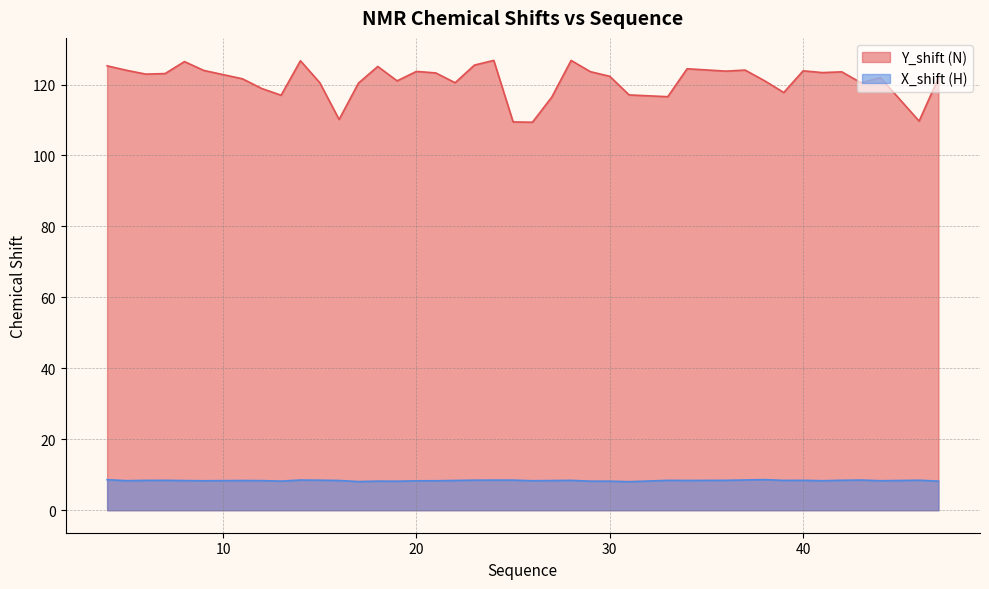

What is the sum of the X_shift (H) values at 12 and 38?

17.0